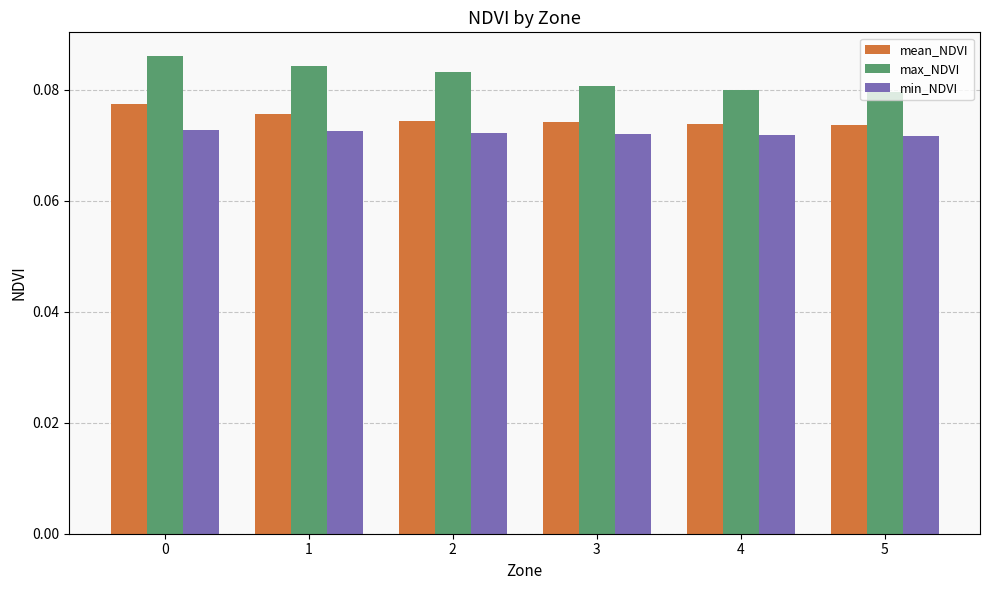

How many categories are shown in the chart?

6